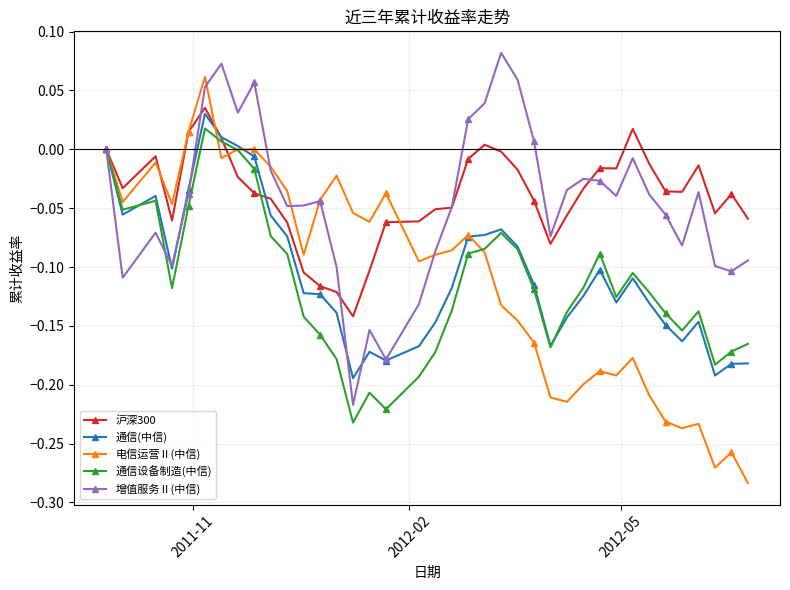

How many interior local peaks does the 增值服务Ⅱ(中信) series have?

9